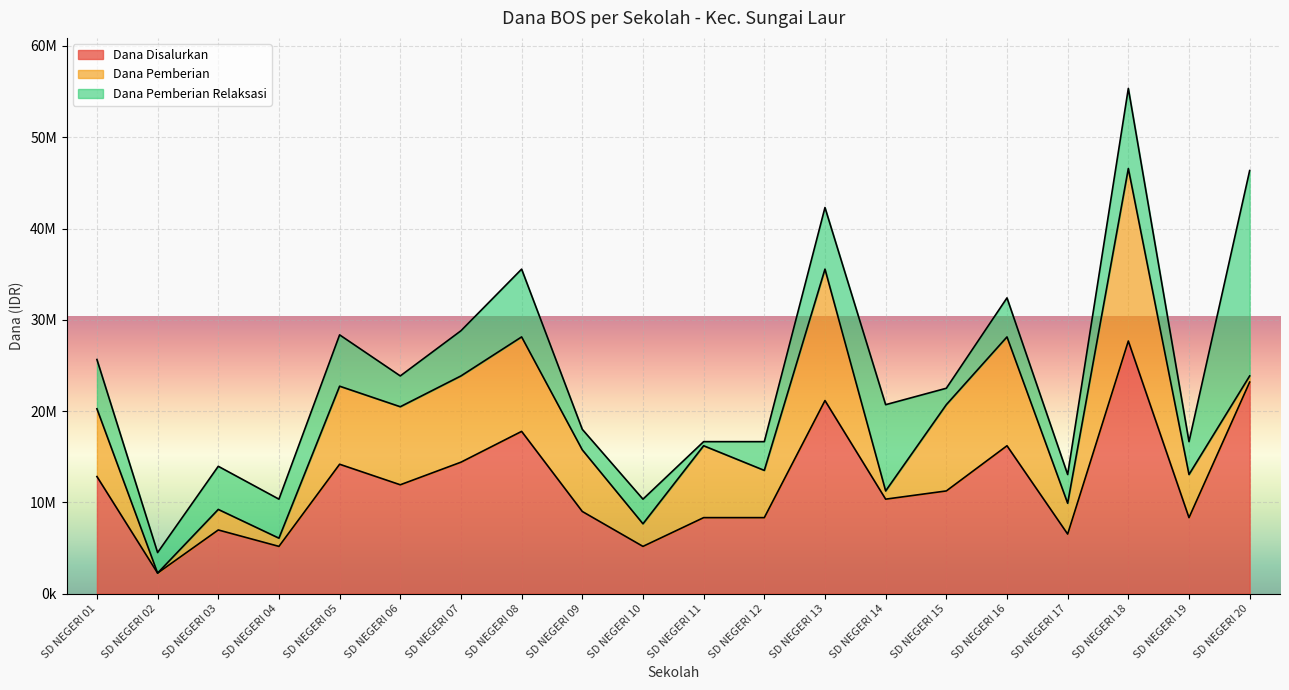

Rank the series at SD NEGERI 15 from lowest to highest value.

Dana Pemberian Relaksasi, Dana Pemberian, Dana Disalurkan